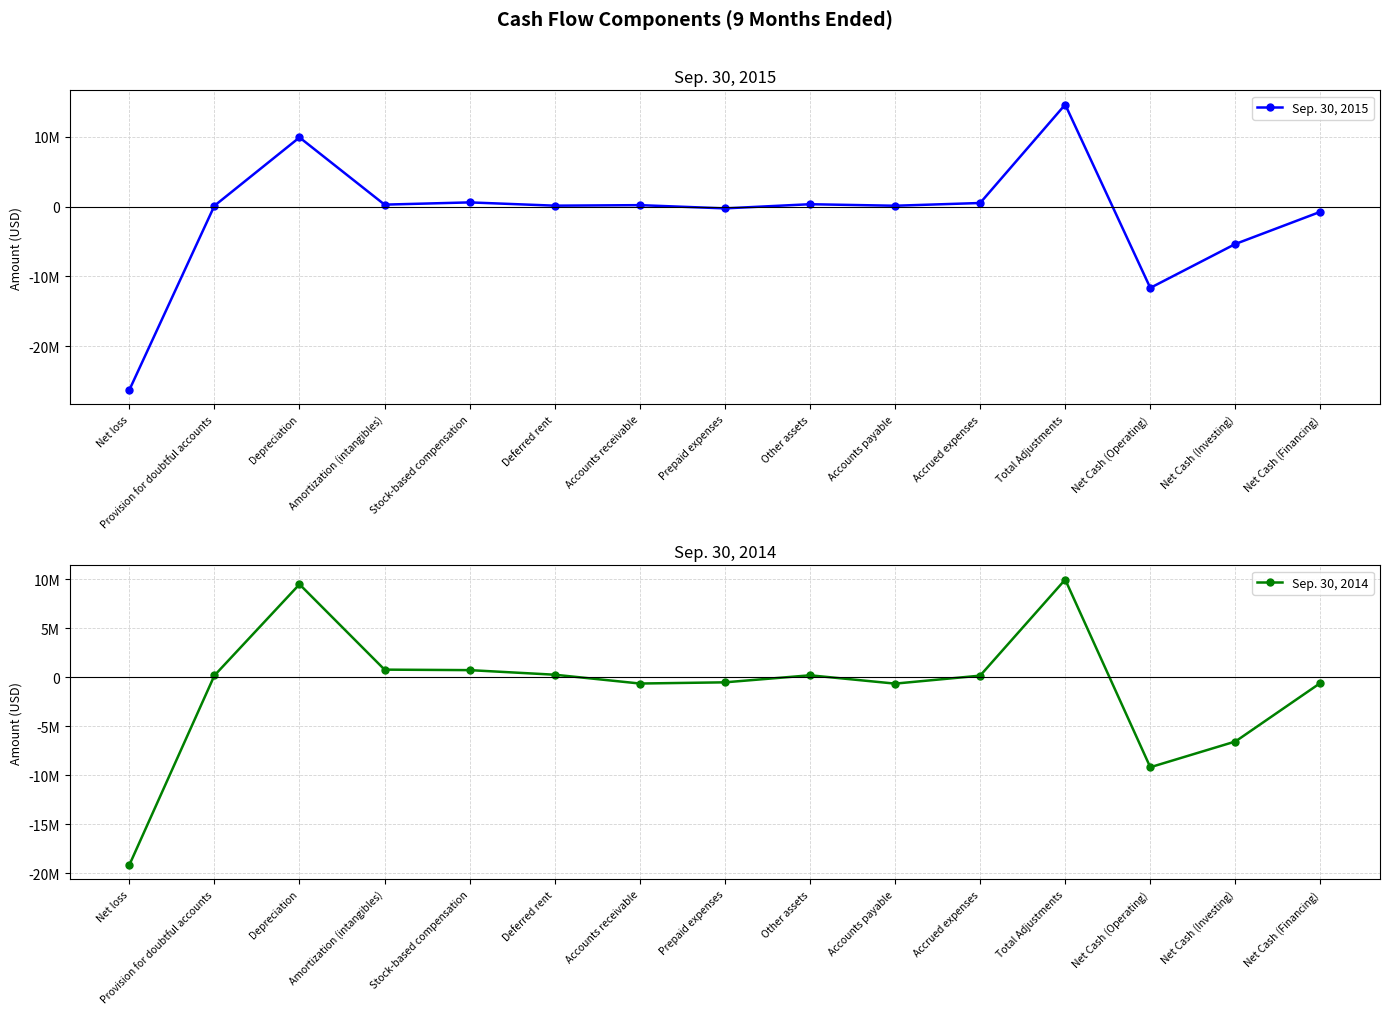

List the series in order of their peak value, highest first.

Sep. 30, 2015, Sep. 30, 2014